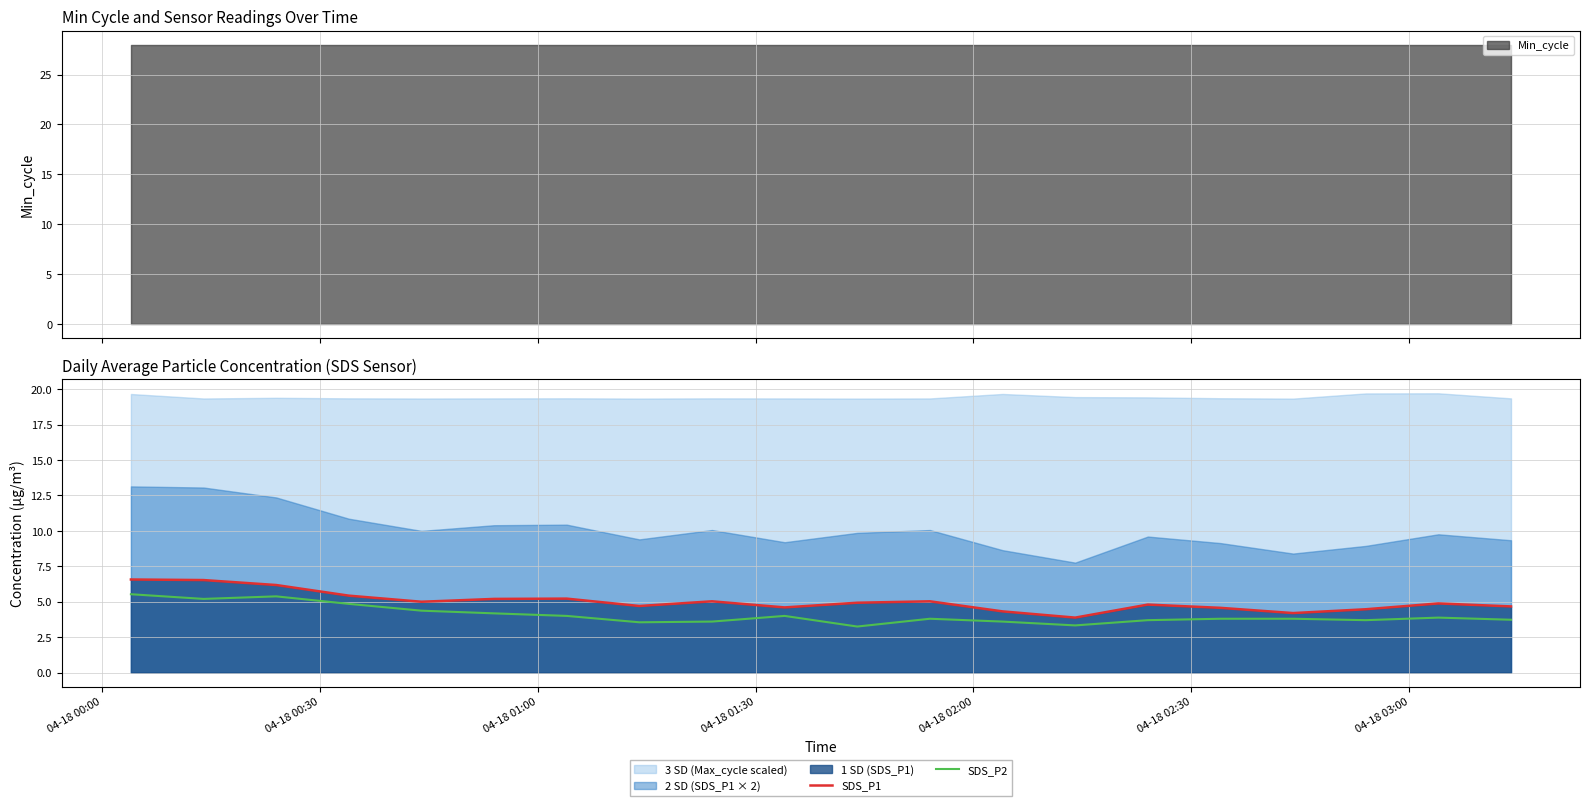

List the series in order of their overall mean, highest first.

SDS_P1, SDS_P2